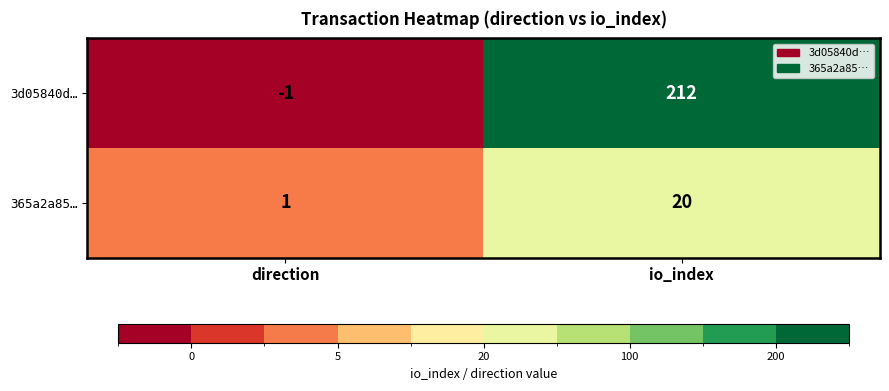

How many distinct data groups are displayed?

2